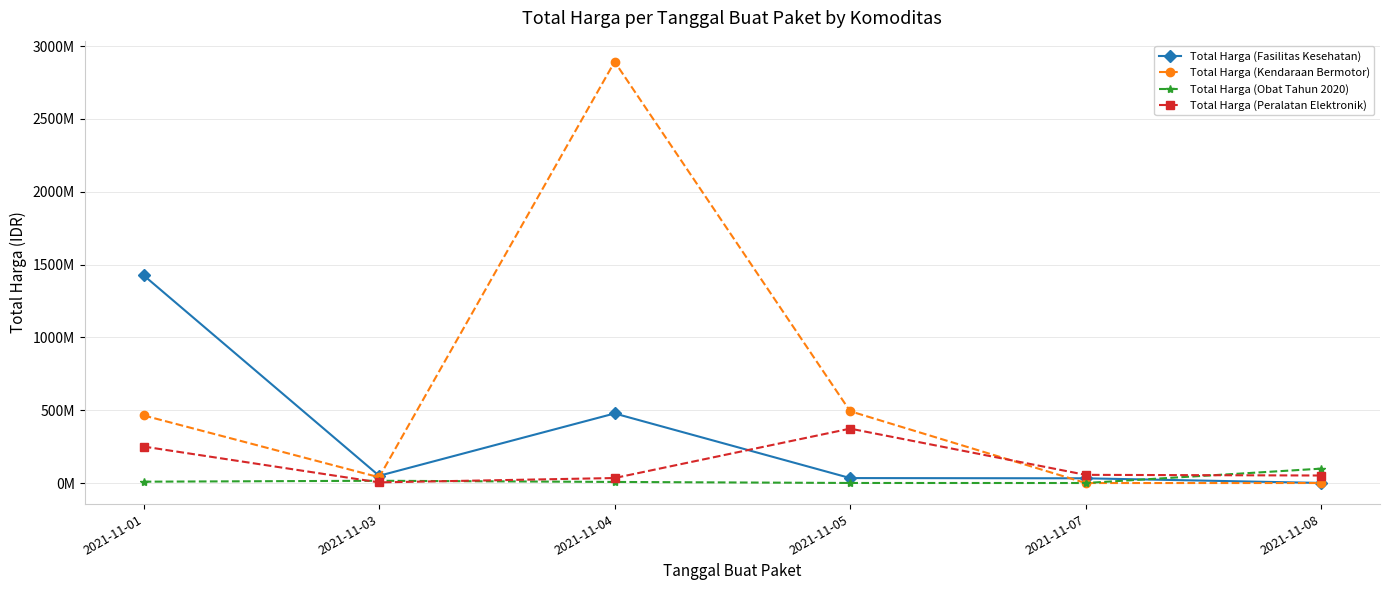

At which category is the sum across all series the highest?

2021-11-04